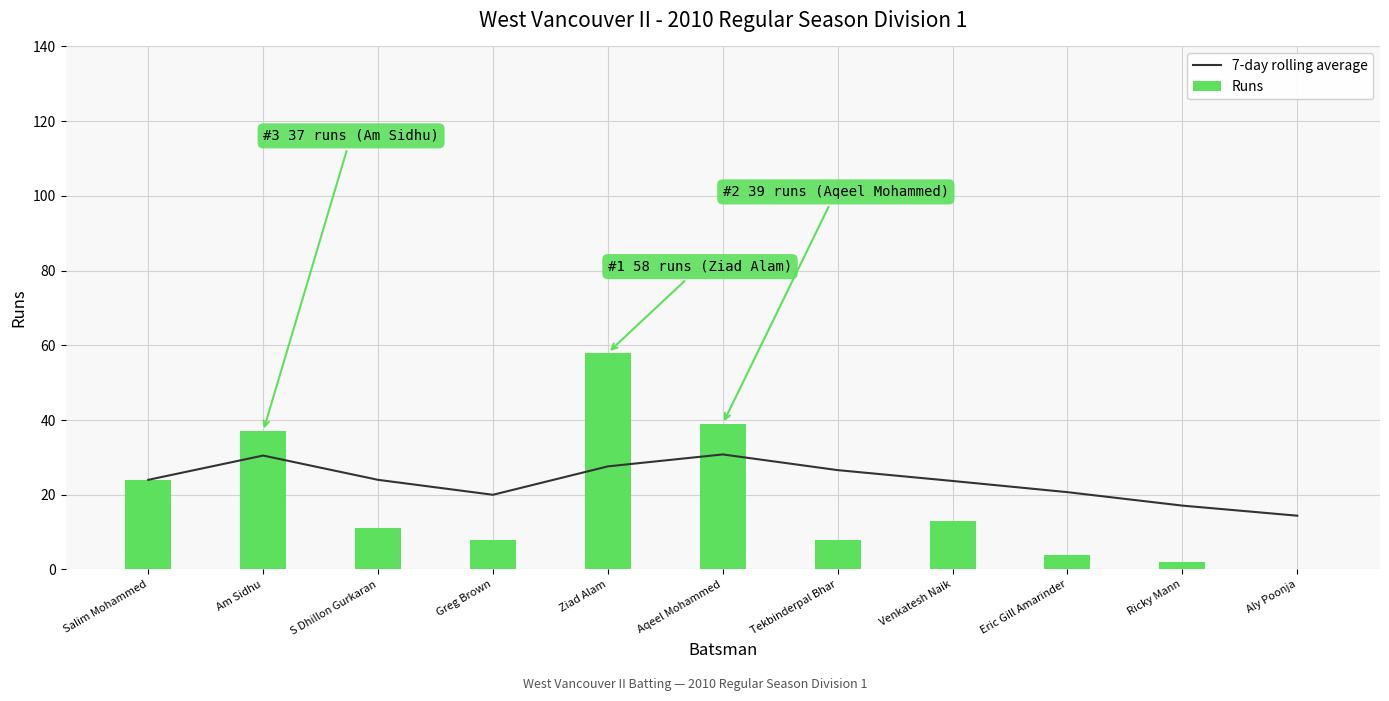

Reading right to left, extract all data points from this chart.

7-day rolling average: Aly Poonja=14.4	Ricky Mann=17.1	Eric Gill Amarinder=20.7	Venkatesh Naik=23.7	Tekbinderpal Bhar=26.6	Aqeel Mohammed=30.8	Ziad Alam=27.6	Greg Brown=20.0	S Dhillon Gurkaran=24.0	Am Sidhu=30.5	Salim Mohammed=24.0
Runs: Aly Poonja=0.0	Ricky Mann=2.0	Eric Gill Amarinder=4.0	Venkatesh Naik=13.0	Tekbinderpal Bhar=8.0	Aqeel Mohammed=39.0	Ziad Alam=58.0	Greg Brown=8.0	S Dhillon Gurkaran=11.0	Am Sidhu=37.0	Salim Mohammed=24.0